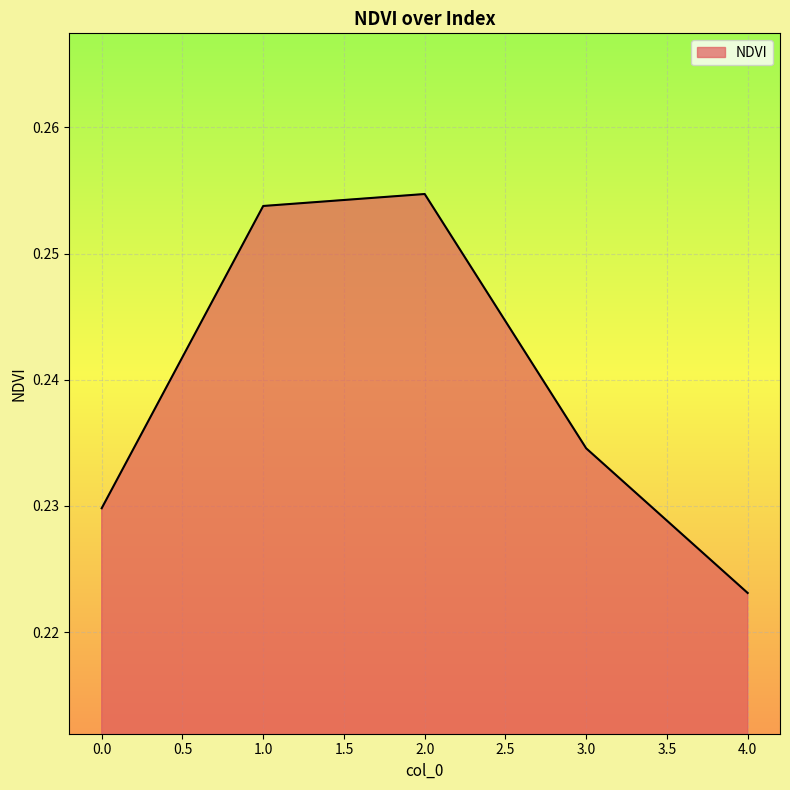

Between 4.0 and 1.0, which is larger?

1.0